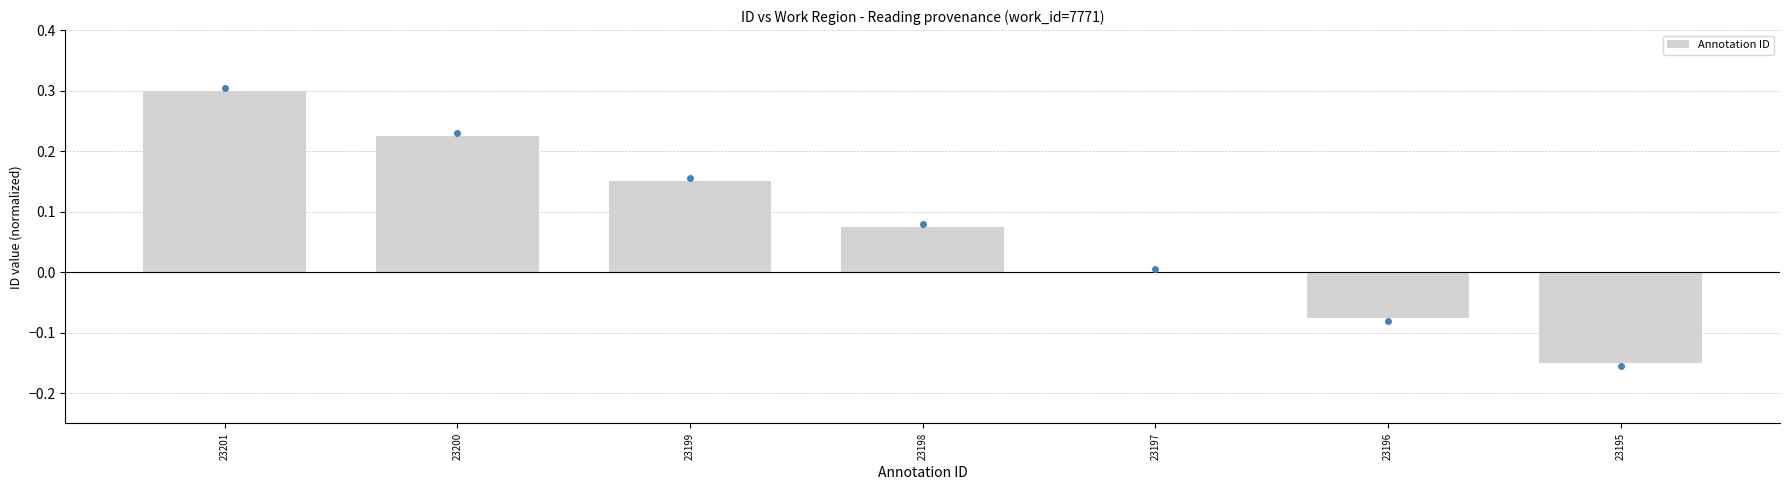

Are the bars grouped side by side (vs. stacked)?

No